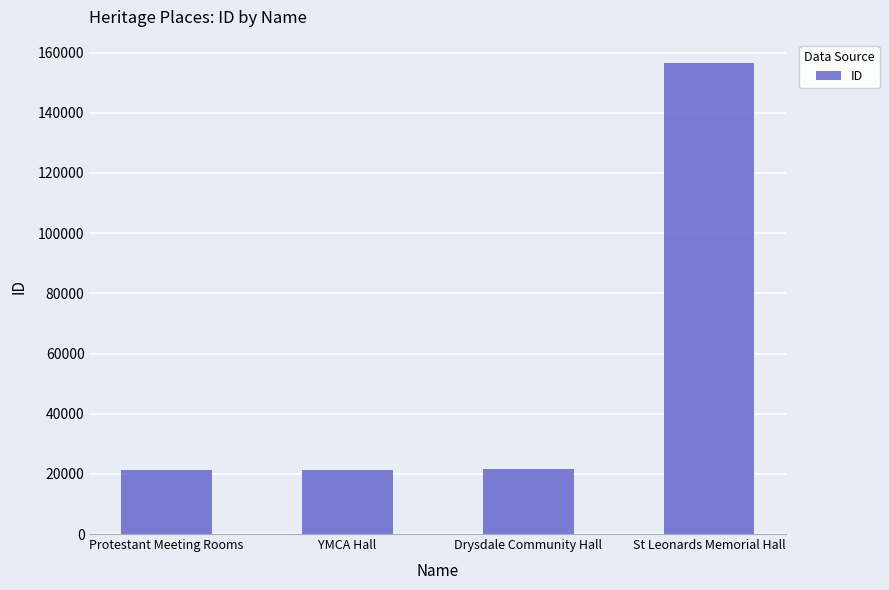

What is the change in value from YMCA Hall to St Leonards Memorial Hall?

+135309